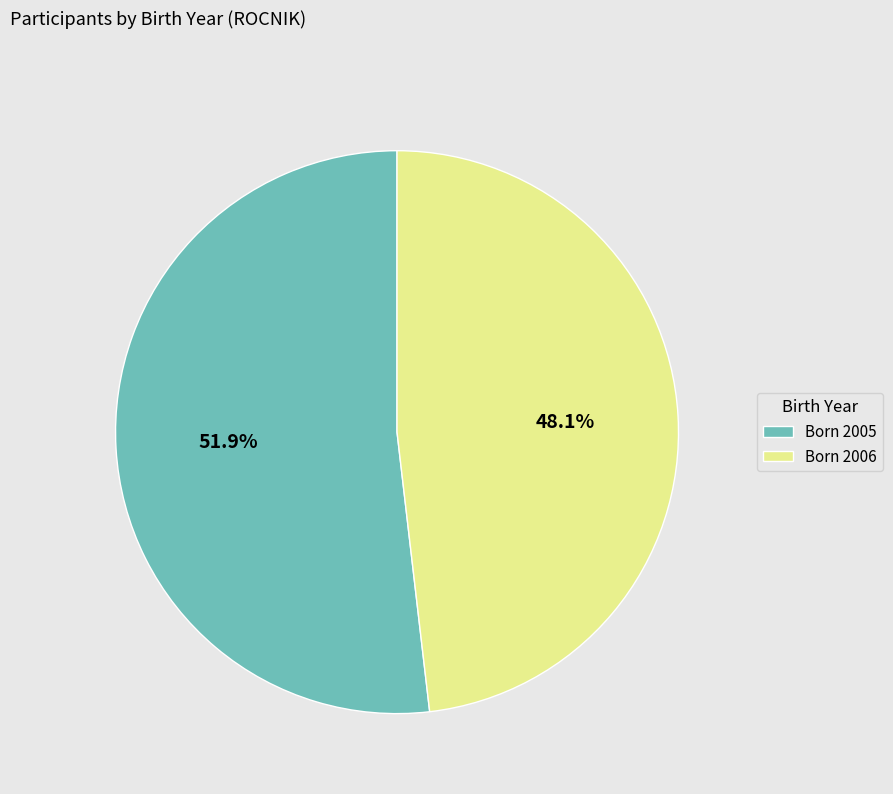

What is the majority slice?

Born 2005